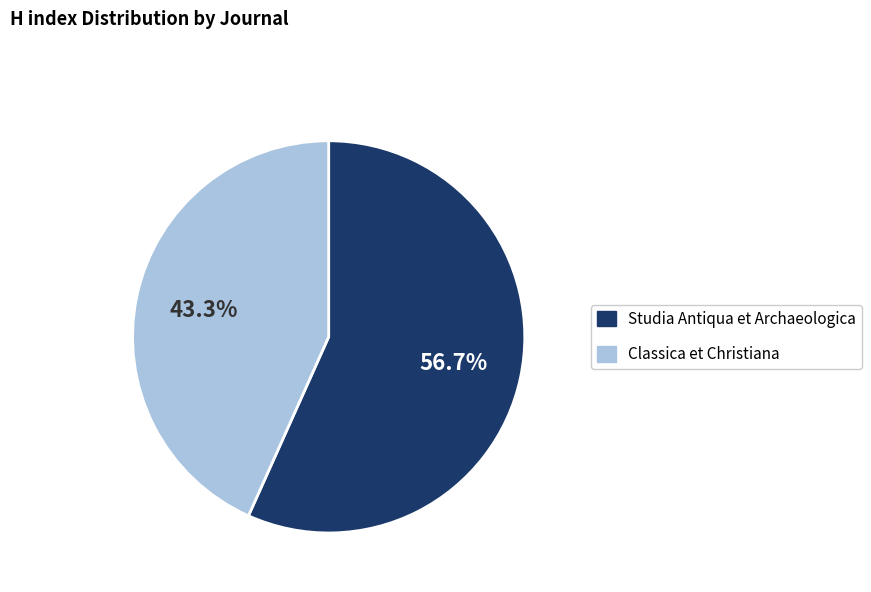

What is the smallest slice in the pie chart?

Classica et Christiana